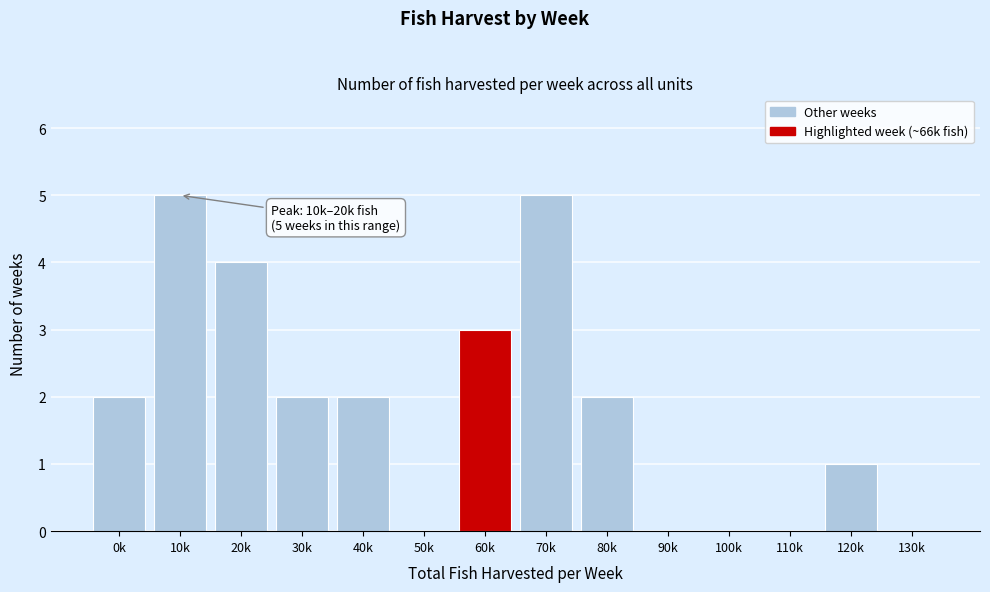

Reading left to right, what are all the values shown in this chart?

0k=2	10k=5	20k=4	30k=2	40k=2	50k=0	60k=3	70k=5	80k=2	90k=0	100k=0	110k=0	120k=1	130k=0